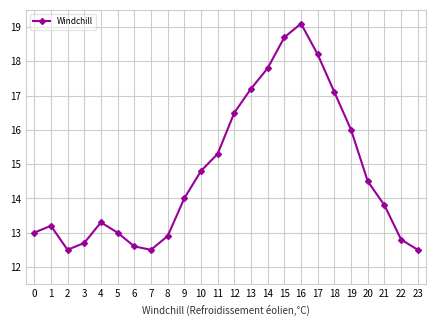

What is the average value?

14.8